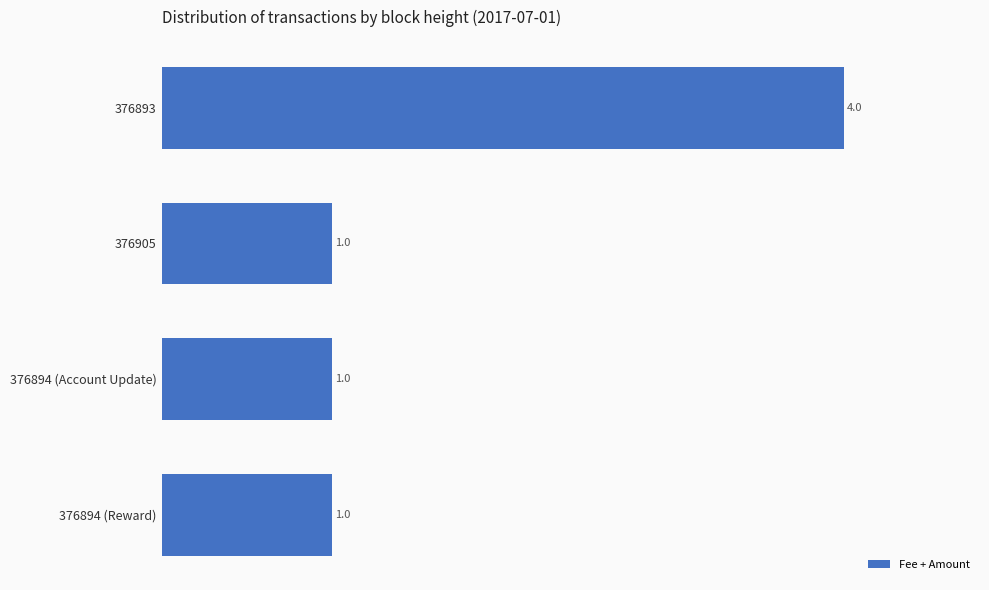

Are the bars grouped side by side (vs. stacked)?

No